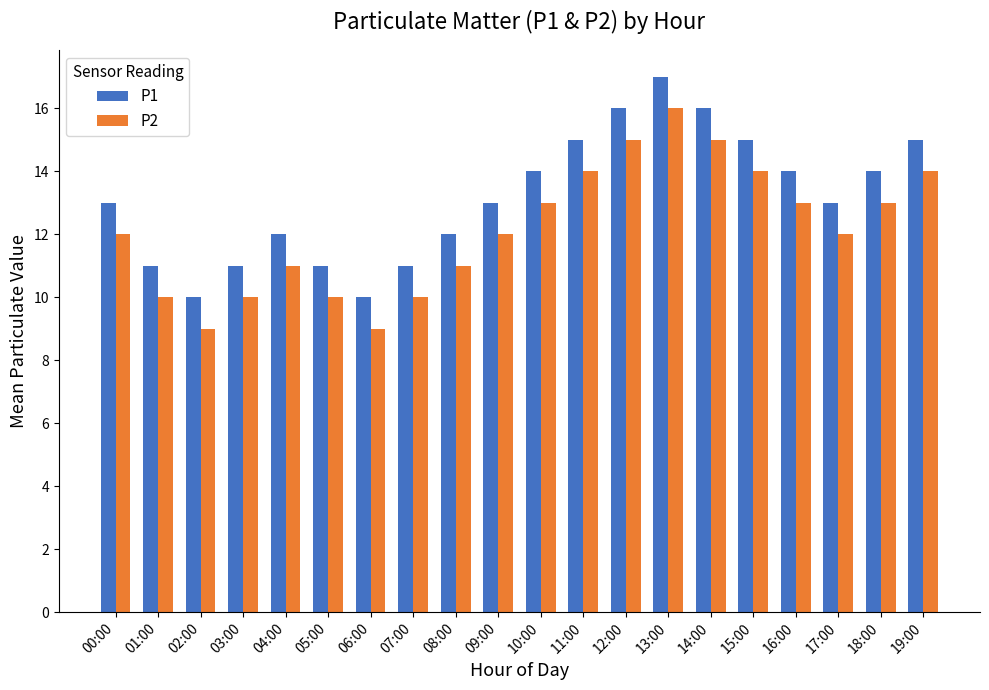

How many data points does each series have?

20